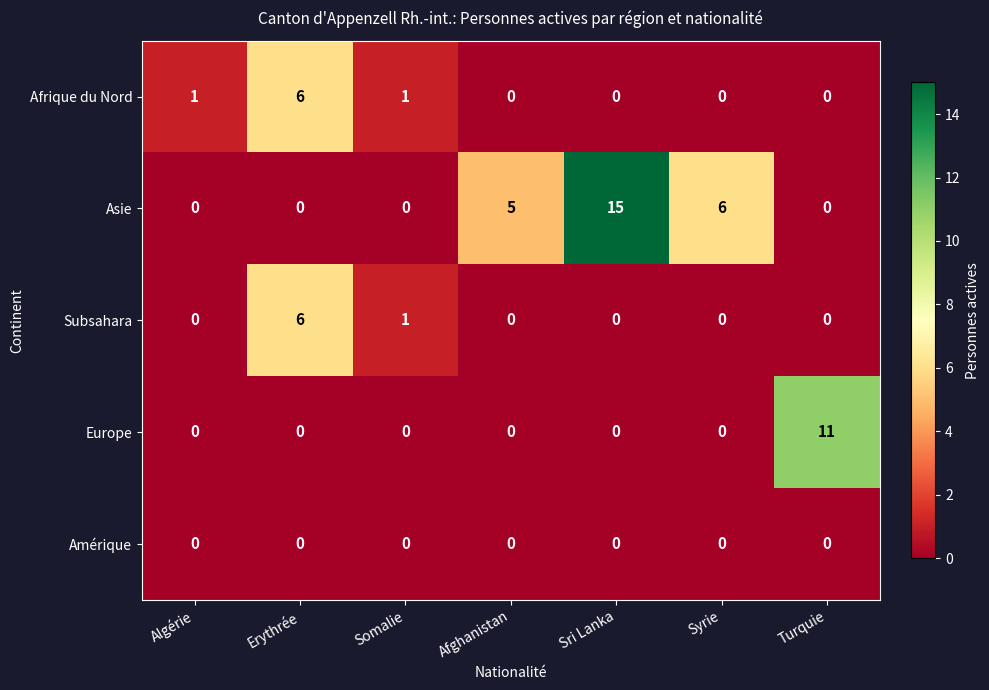

What is the total value across all series at Algérie?

1